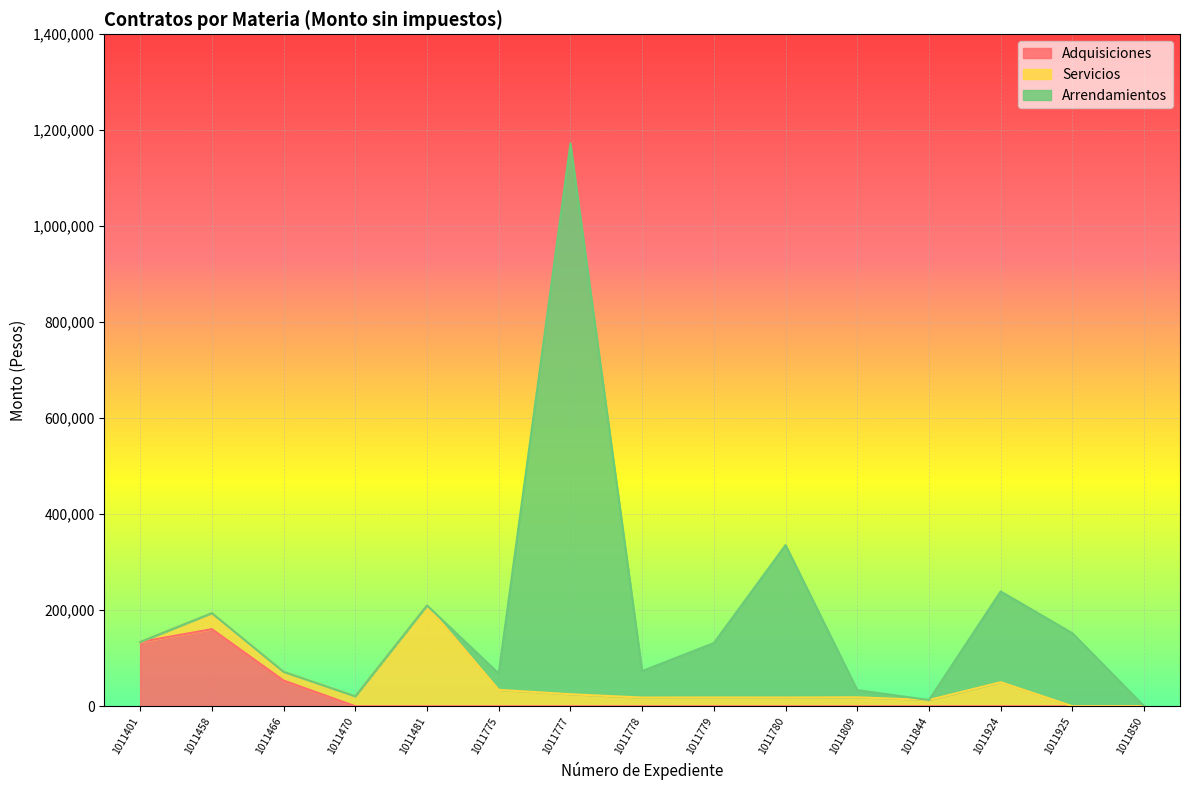

What is the average value of the Servicios series?

31833.4